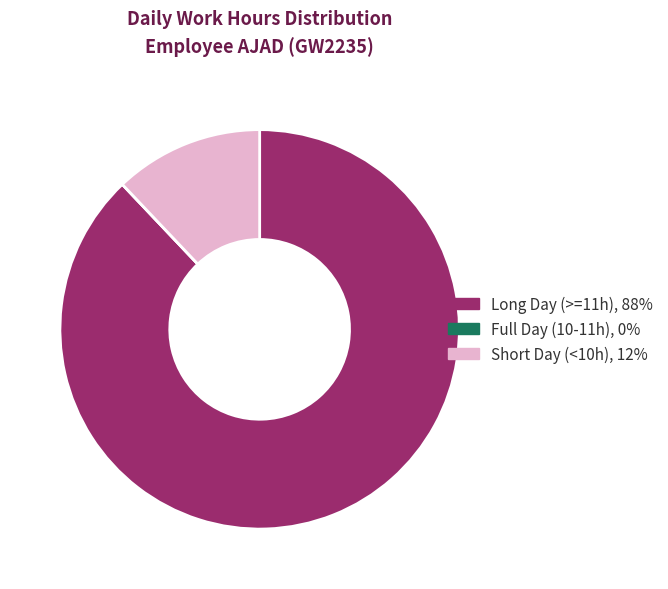

What is the largest slice in the pie chart?

Long Day (>=11h), 88%